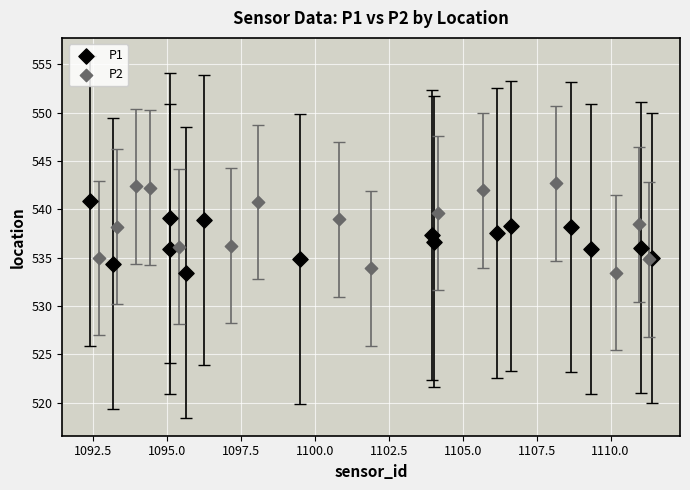

Which series reaches the maximum Y coordinate?

P2